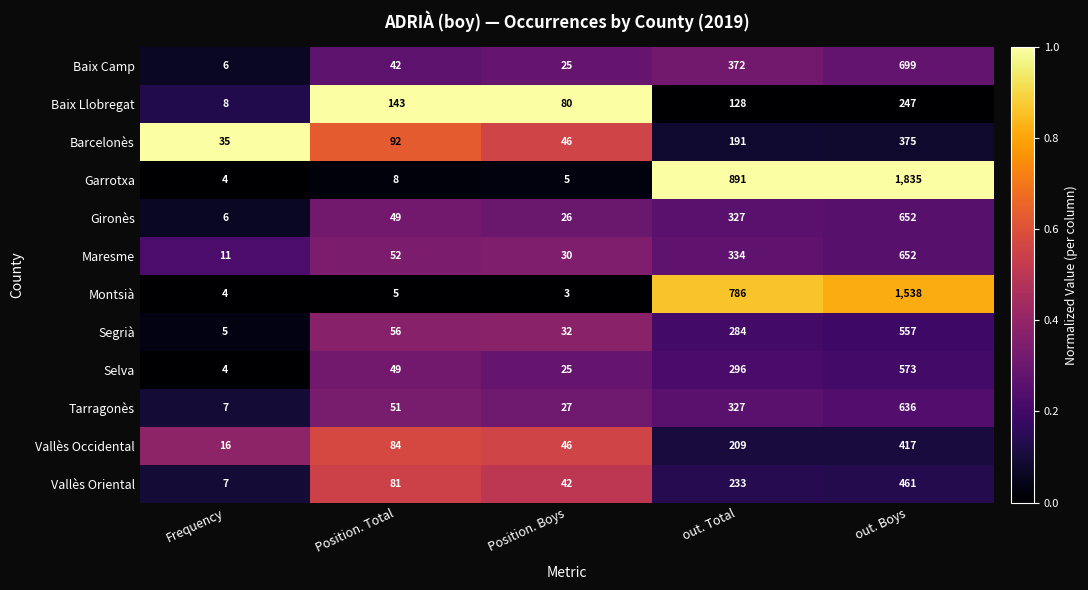

At which category is the sum across all series the highest?

out. Boys